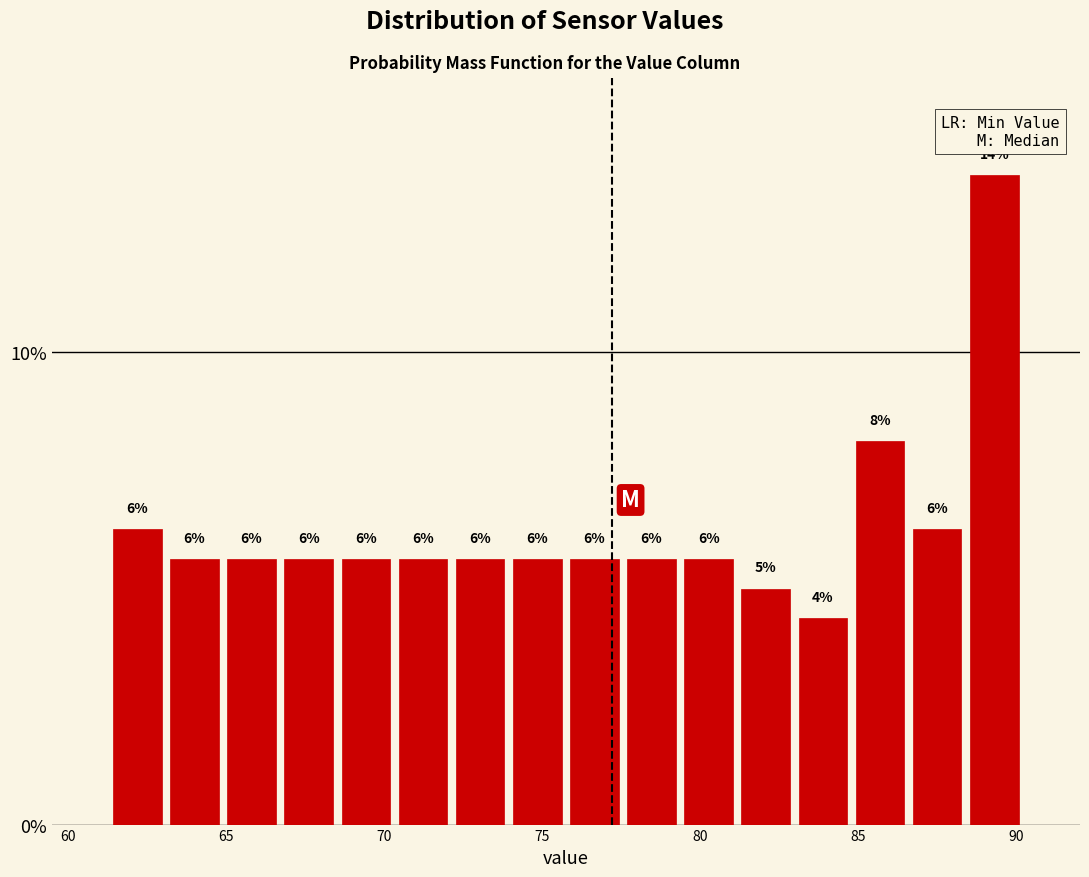

Read against the x-axis, roughly where is the centre of the tallest bar?

89.5